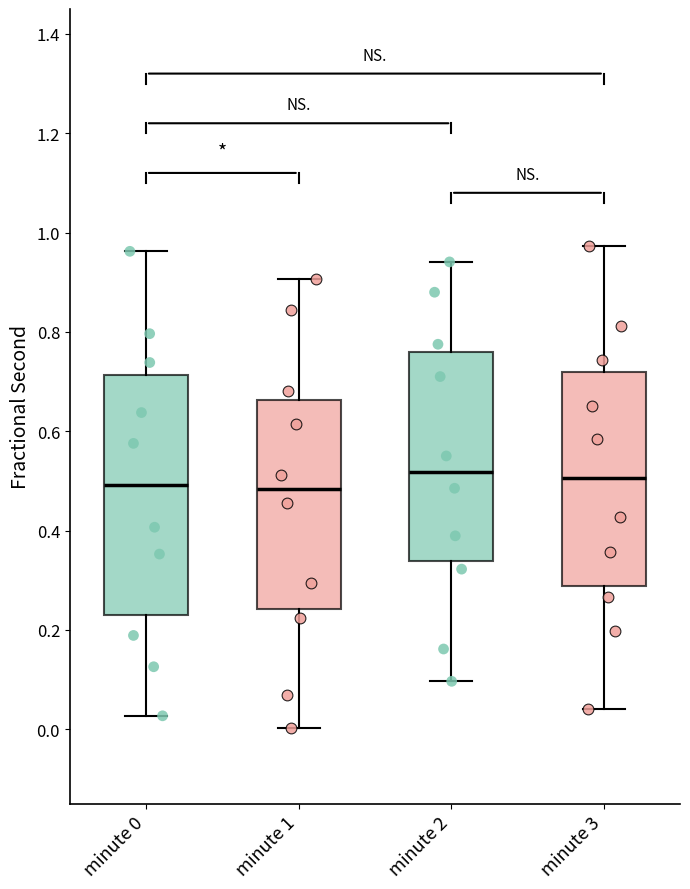

Reading left to right, transcribe this box plot: for each box, give where its median line is, the range the box spans, and where its two whiskers end, as read against the y-axis. The values are not printed on the chart, so give them approximately, as read against the axis.

minute 0: median 0.50, box 0.22 to 0.72, whiskers 0.02 to 0.96
minute 1: median 0.48, box 0.24 to 0.66, whiskers 0.00 to 0.90
minute 2: median 0.52, box 0.34 to 0.76, whiskers 0.10 to 0.94
minute 3: median 0.50, box 0.28 to 0.72, whiskers 0.04 to 0.98